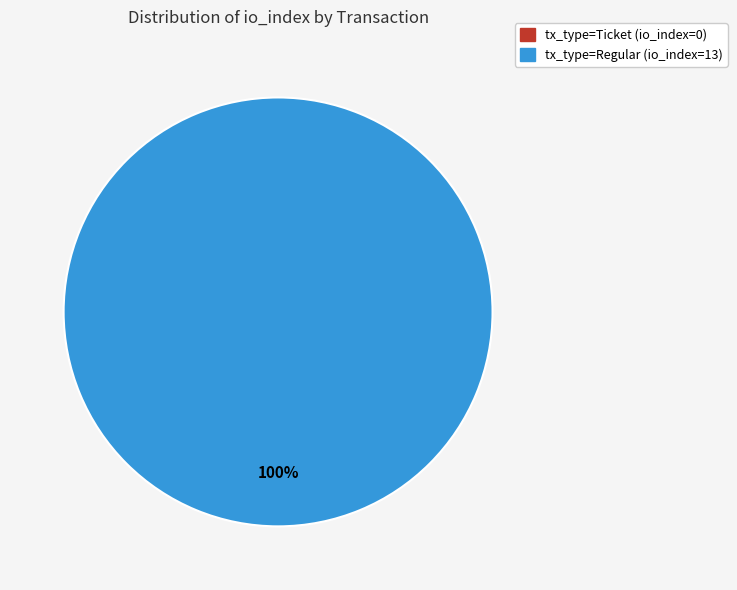

The tx_type=Ticket (io_index=0) slice represents 13% of the pie. True or false?

False